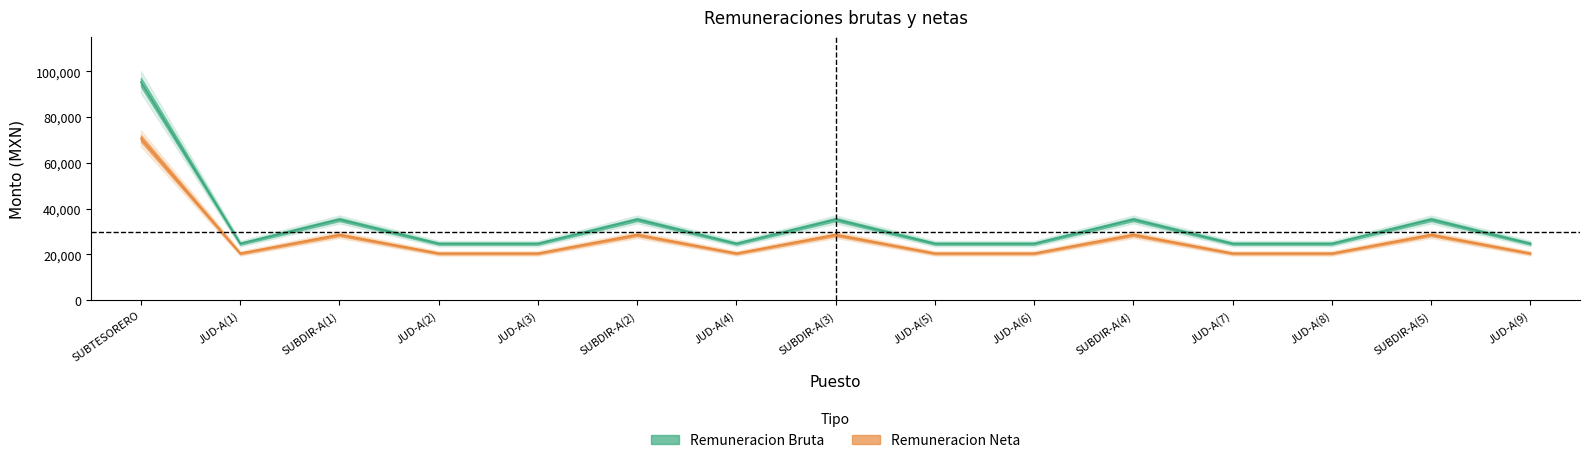

Which series changed the most between JUD-A(5) and JUD-A(9)?

Remuneracion Bruta